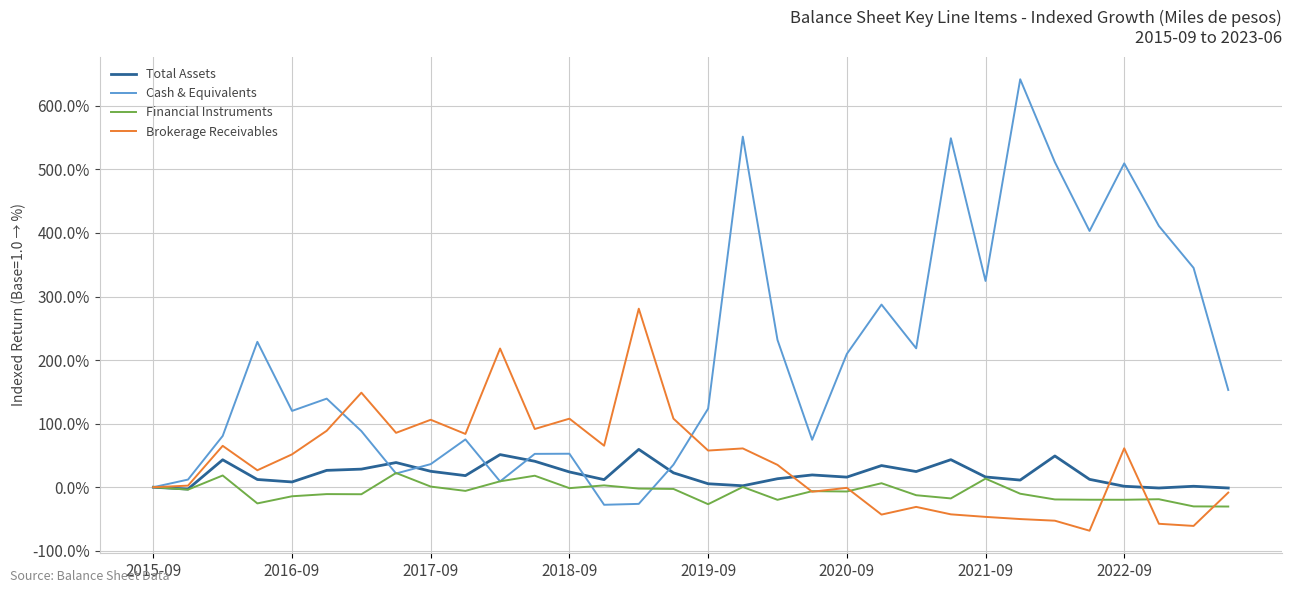

Between which two adjacent categories do Total Assets and Brokerage Receivables first intersect?

18 and 19